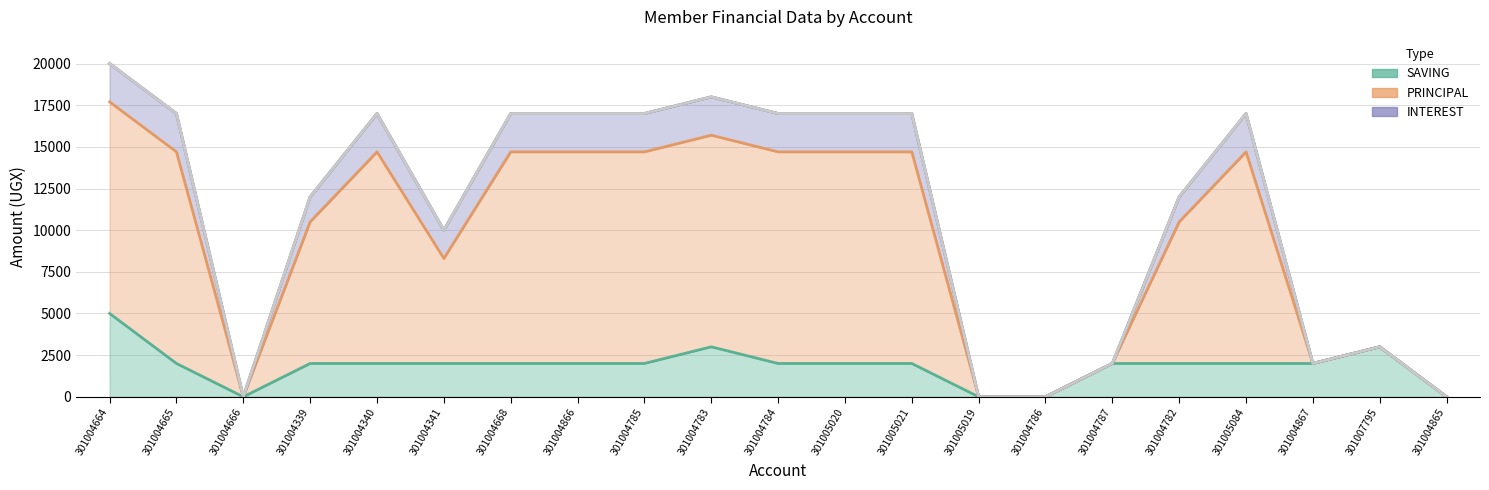

At which category does PRINCIPAL reach its first local peak?

301004340